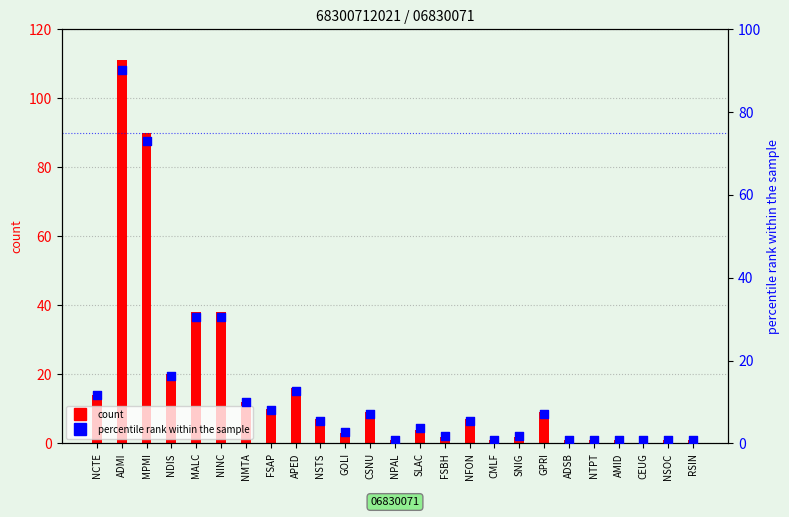

At which category is the sum across all series the highest?

ADMI